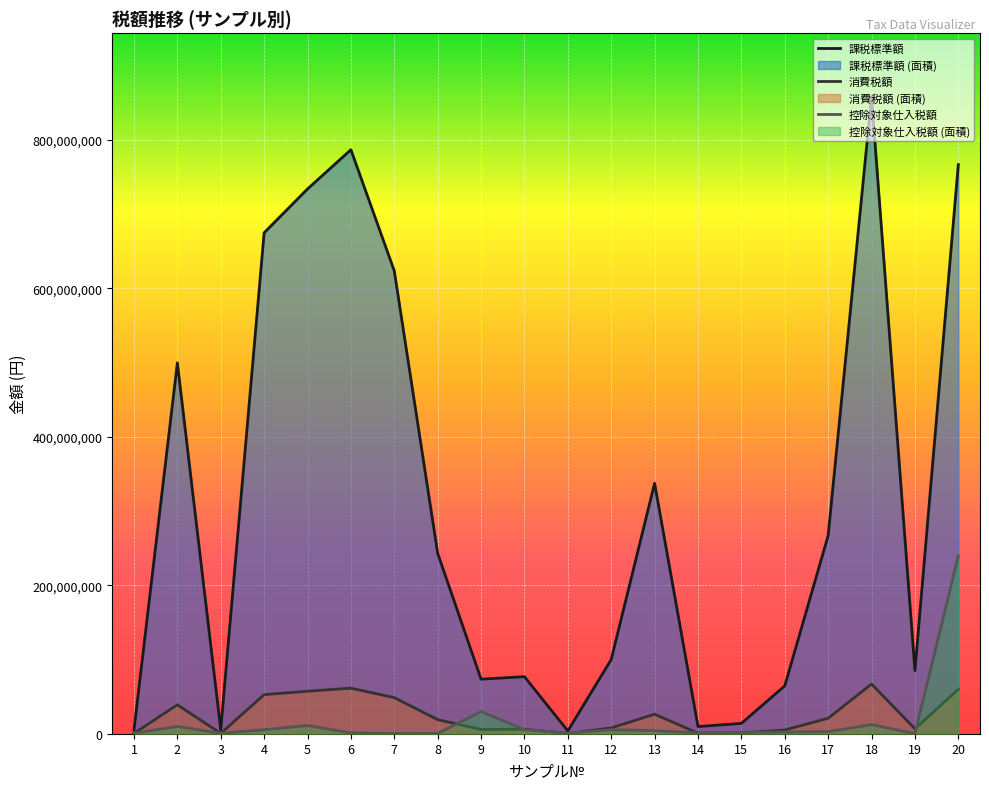

What are all the series names shown in the legend?

課税標準額, 消費税額, 控除対象仕入税額